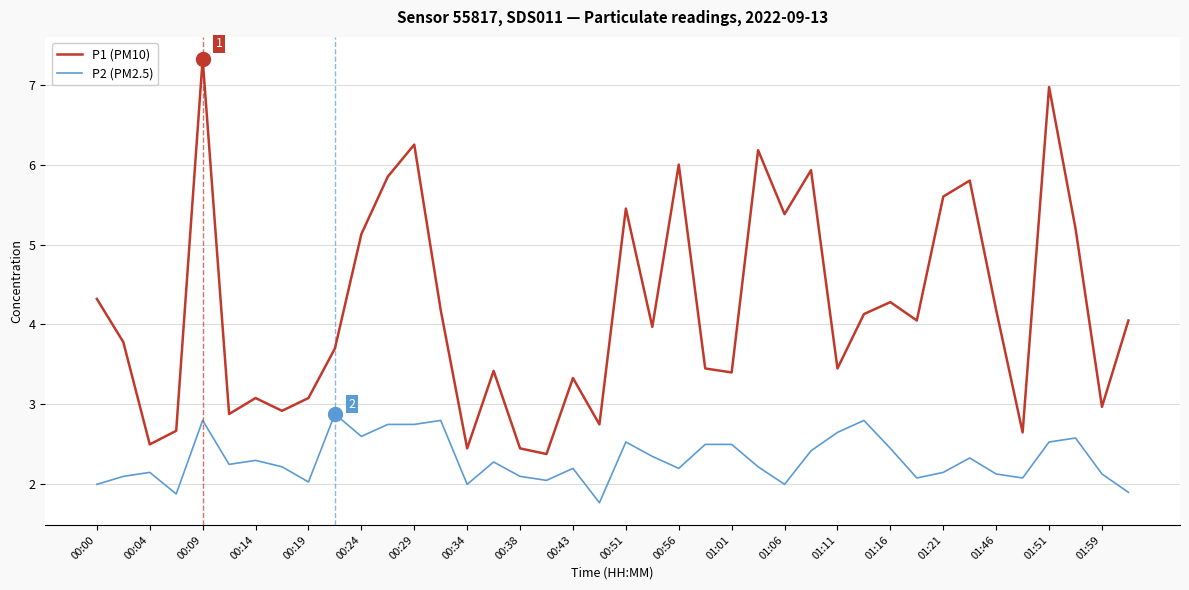

True or false: P2 (PM2.5) and P1 (PM10) intersect in this chart.

False